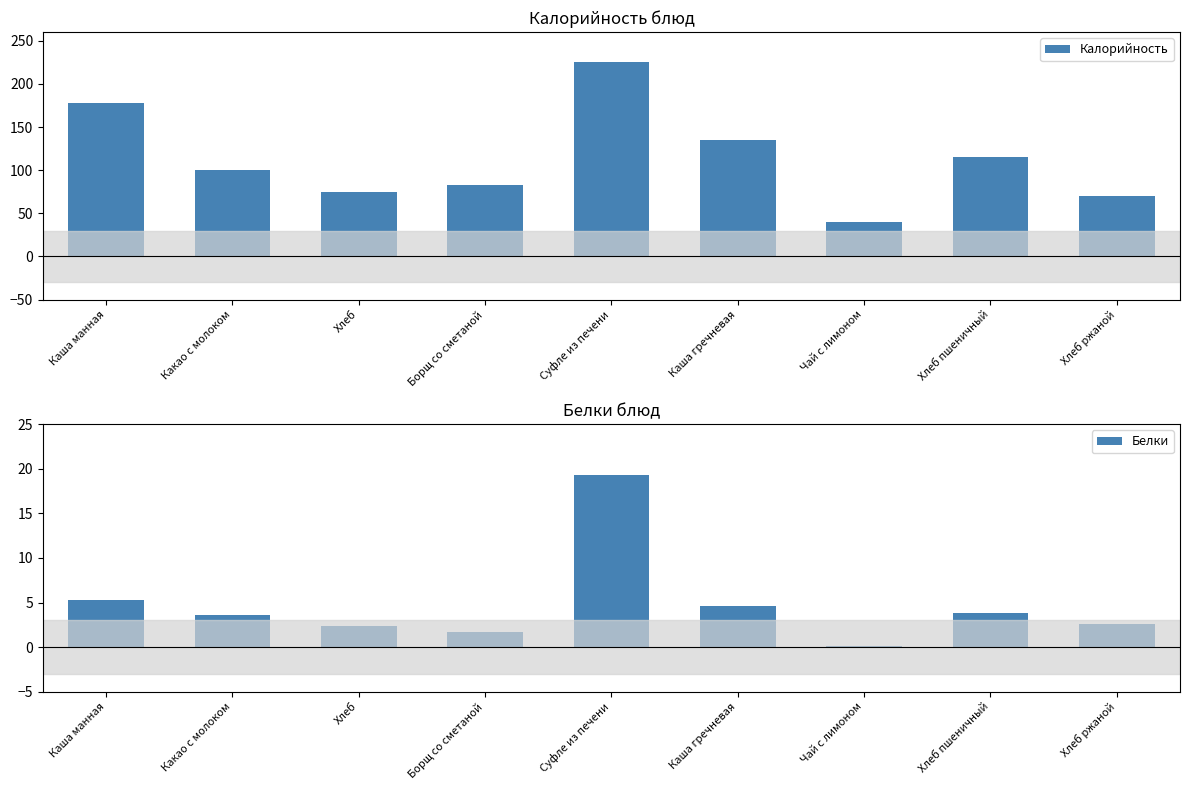

Between Борщ со сметаной and Каша манная, which is larger?

Каша манная